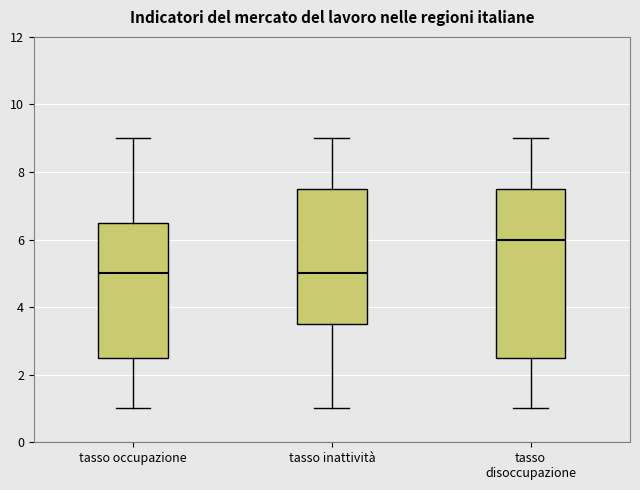

Which box has the highest median line?

tasso disoccupazione